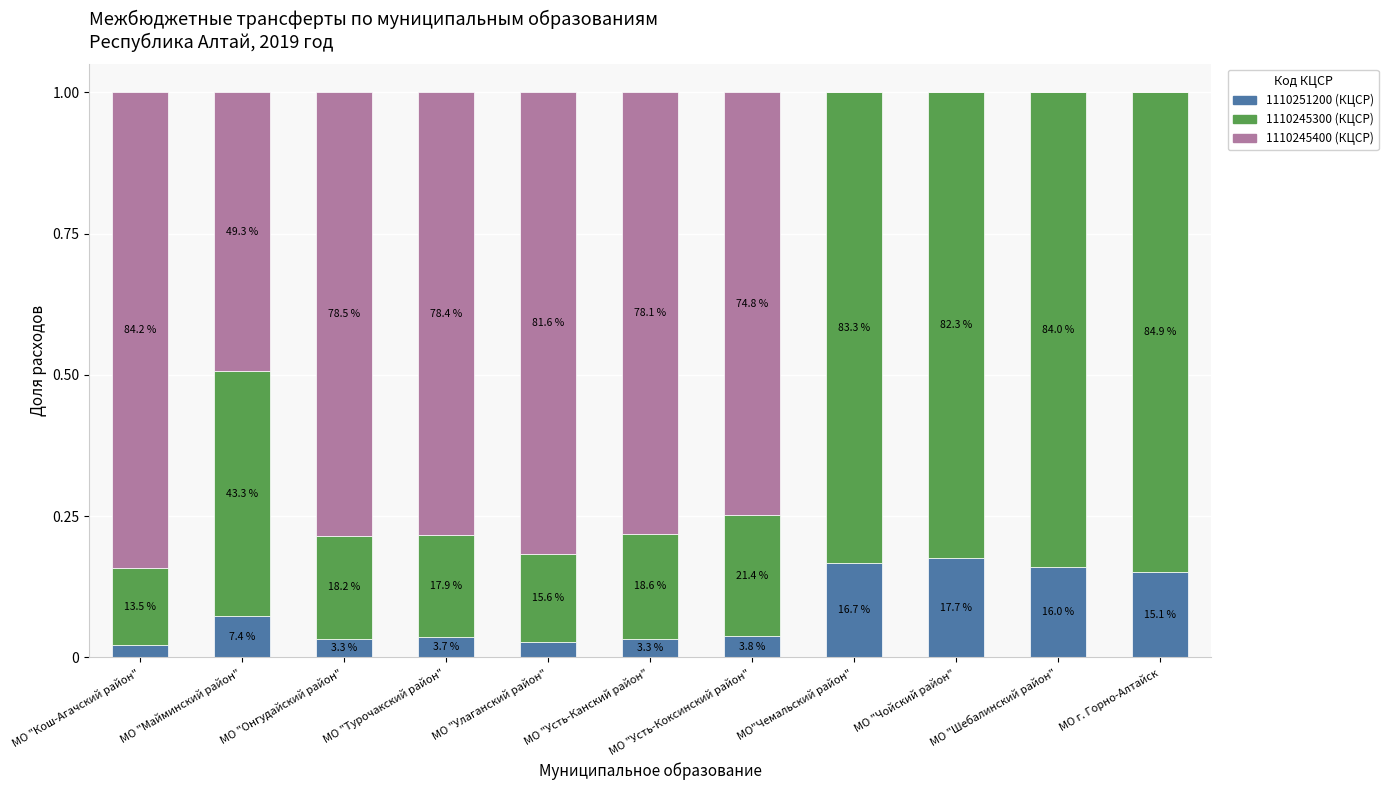

Is it true that 1110245300 (КЦСР) equals 1.4 at МО г. Горно-Алтайск?

False